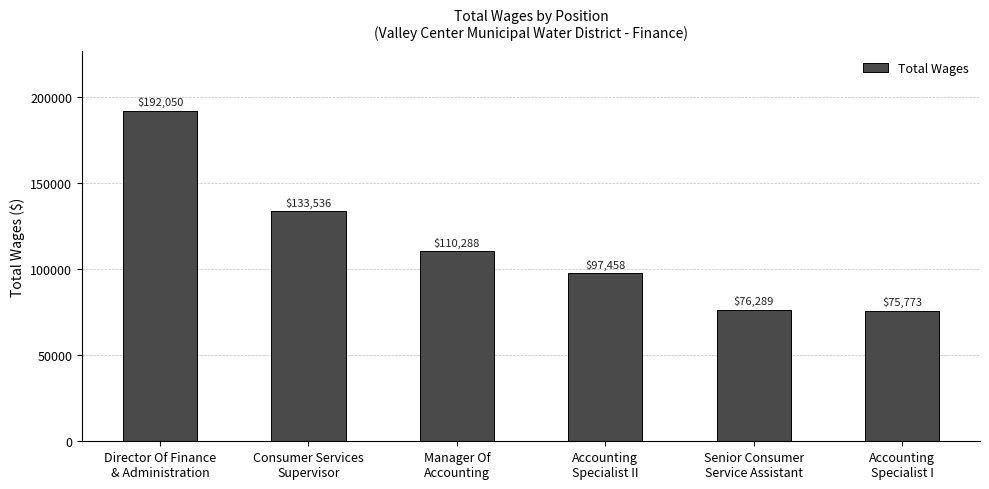

Reading left to right, transcribe all the data shown in this chart.

192050	133536	110288	97458	76289	75773